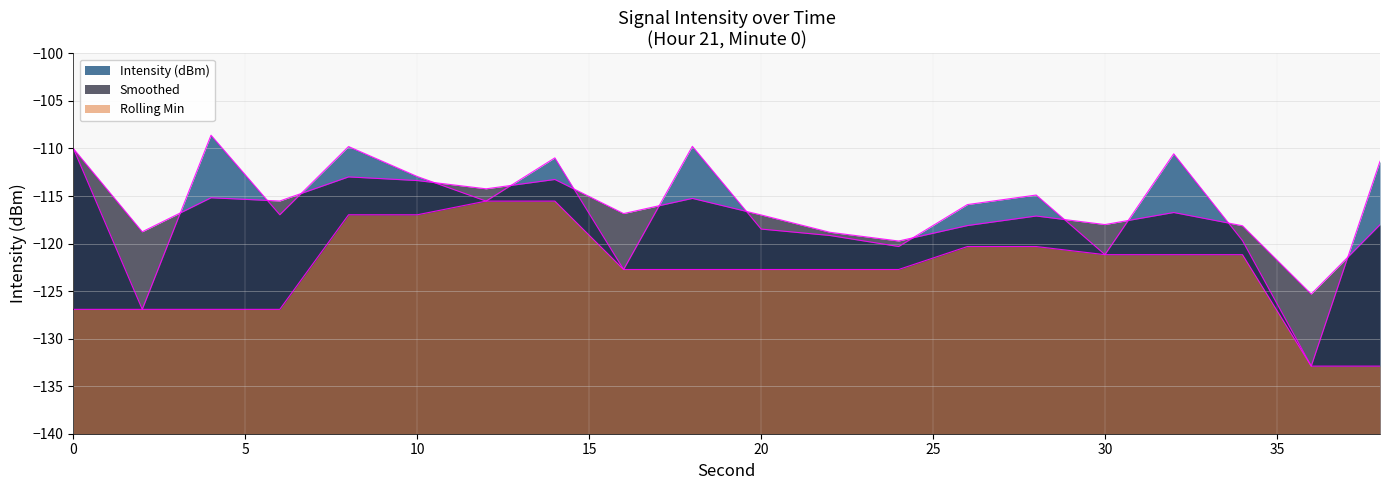

What is the value of the Rolling Min point at the 8th from the left?

-115.5